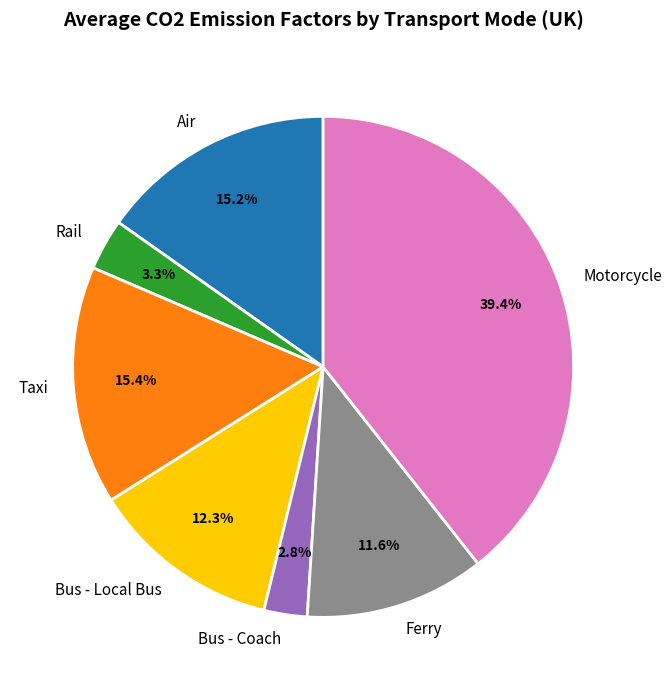

Which has a higher value, Bus - Local Bus or Air?

Air